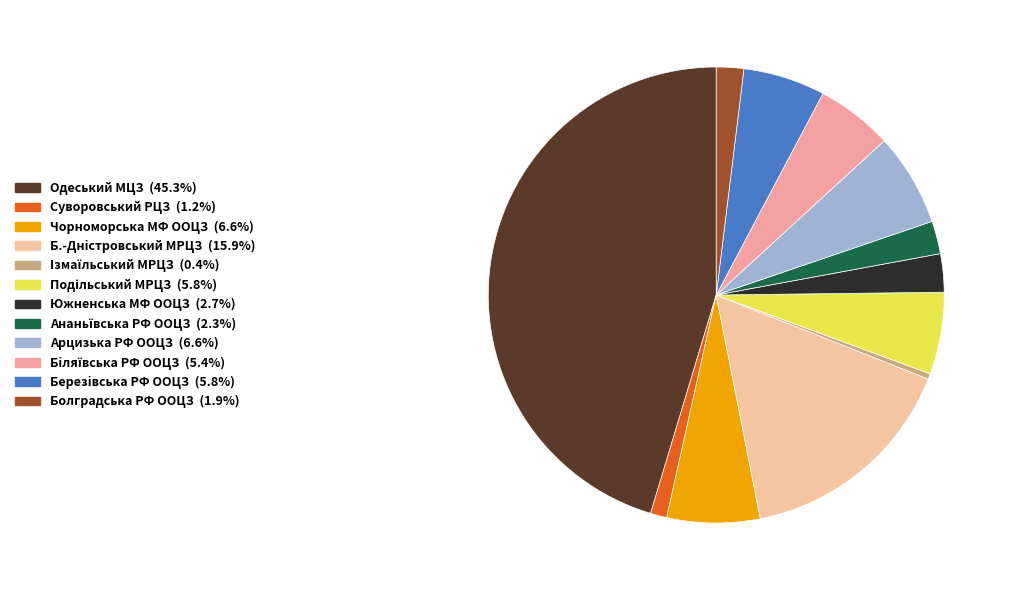

Count the number of slices in the pie.

12